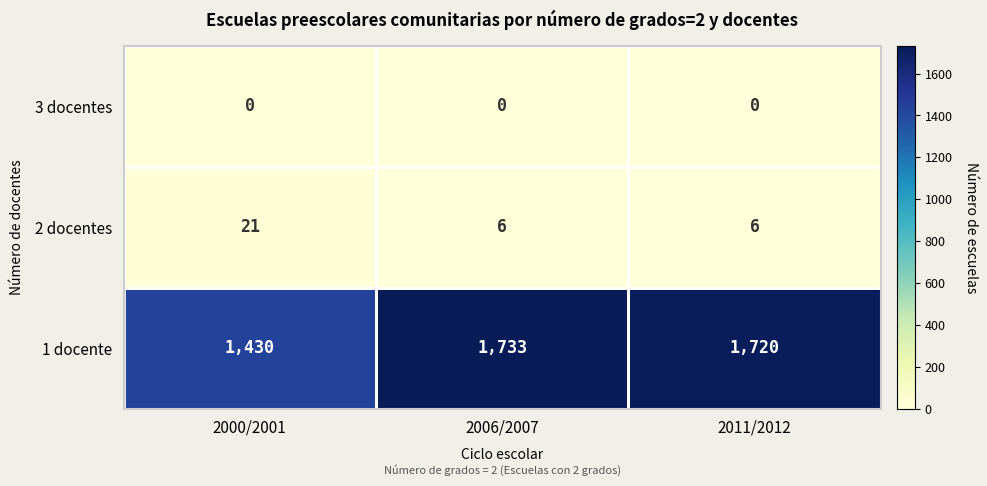

At how many categories does at least one series exceed 1286?

3